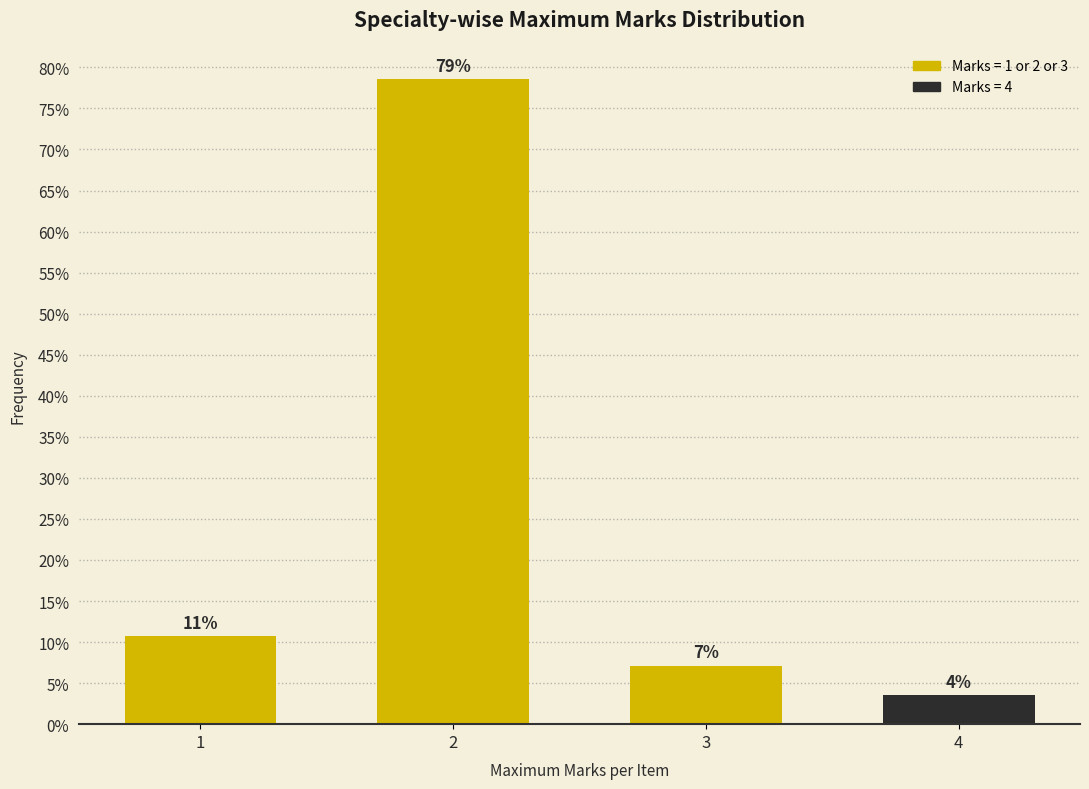

How many bars are there in total?

4